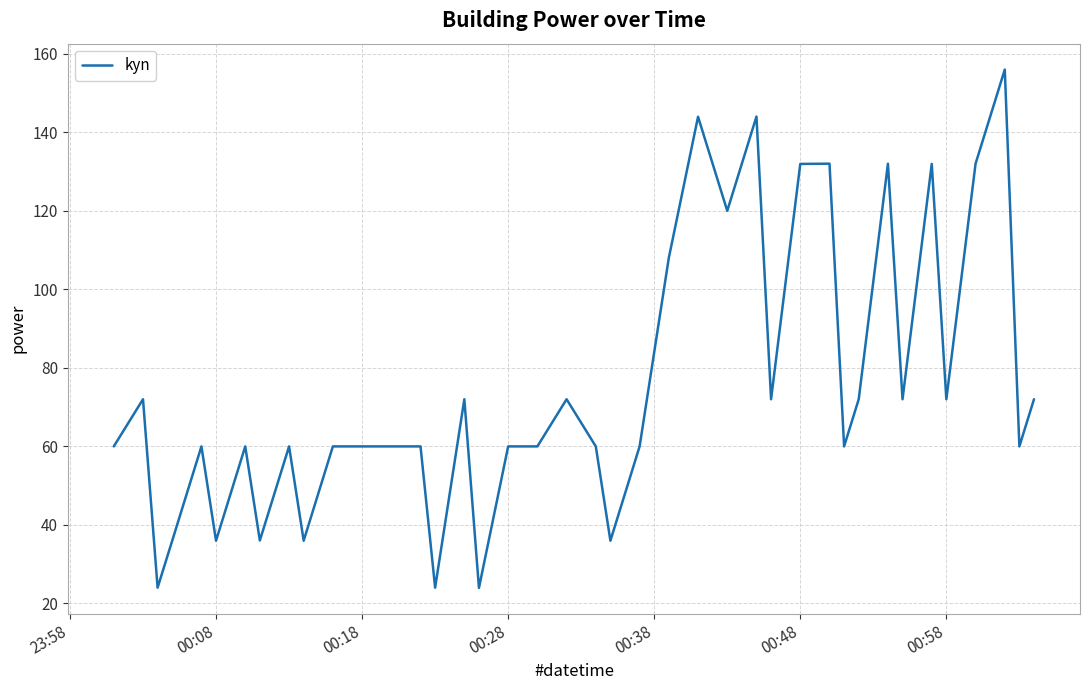

What is the difference between the maximum and minimum values?

132.0